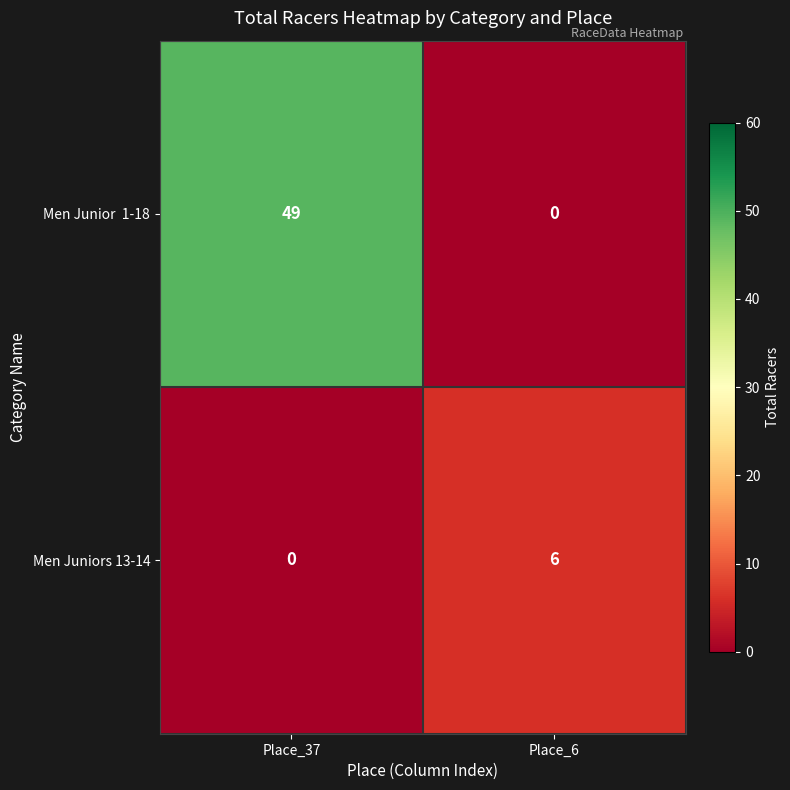

What is the spread (max minus min) of values at Place_37?

49